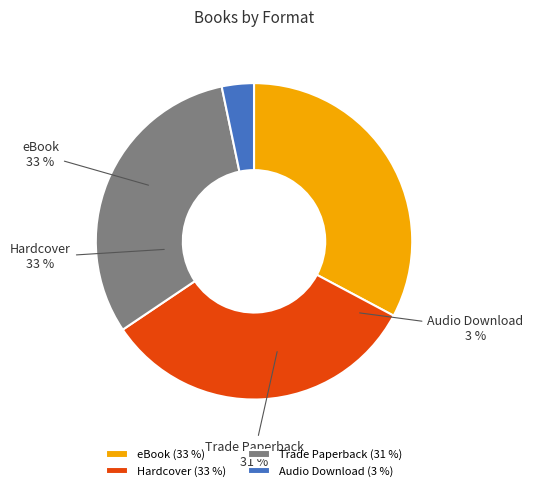

To the nearest percent, what portion does Audio Download represent?

3%